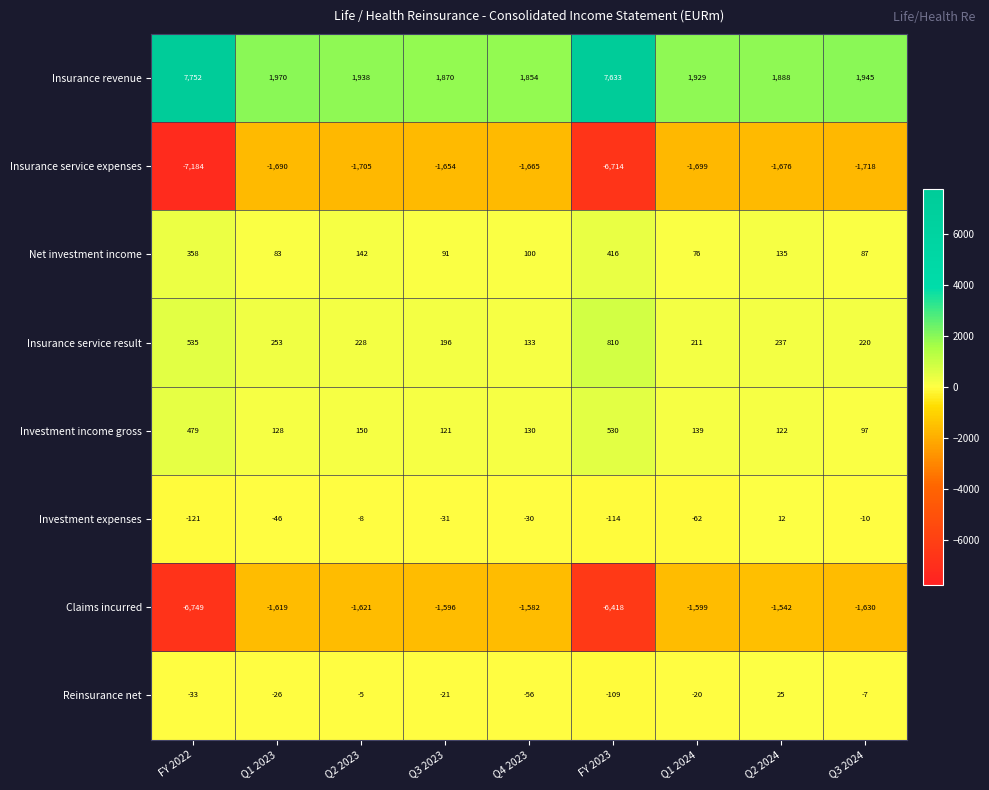

Between Q4 2023 and Q2 2024, which series saw the biggest shift?

Insurance service result